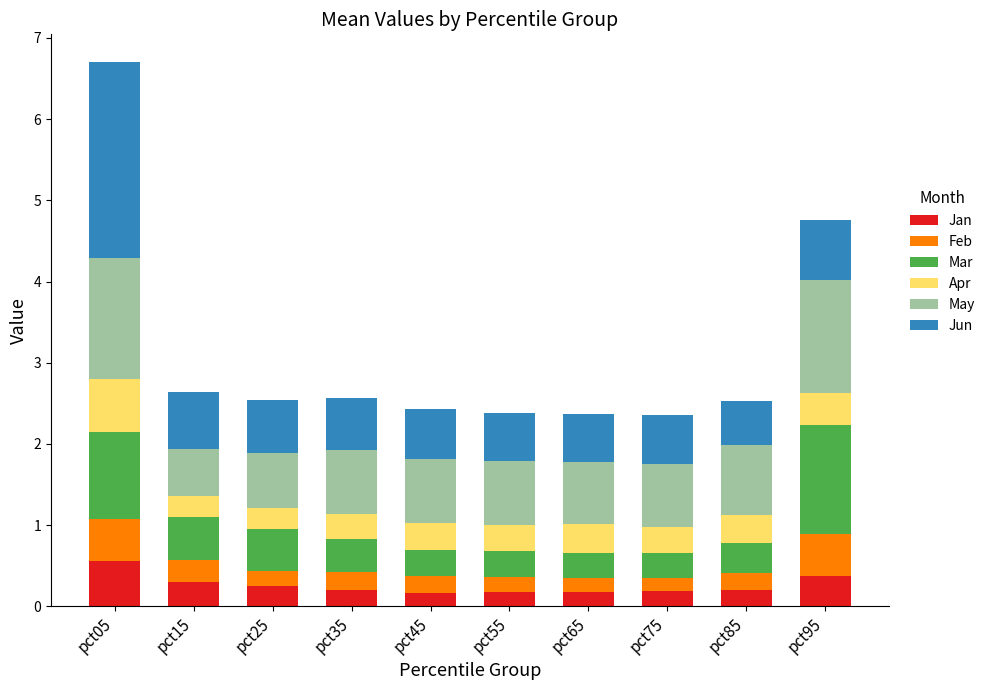

Which category has the highest value in the Jan series?

pct05